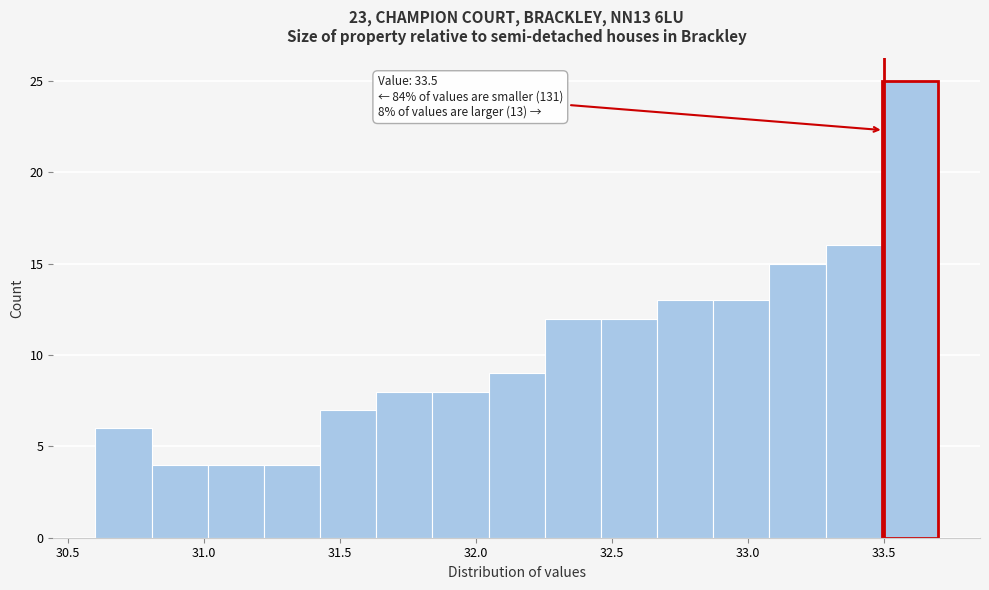

Which range on the x-axis has the tallest bar?

33.50 to 33.70